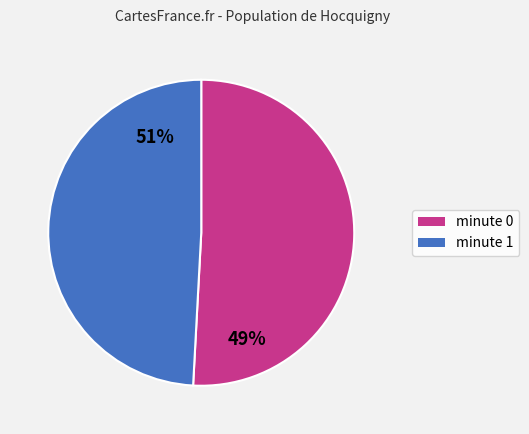

Does any single category account for the majority?

Yes